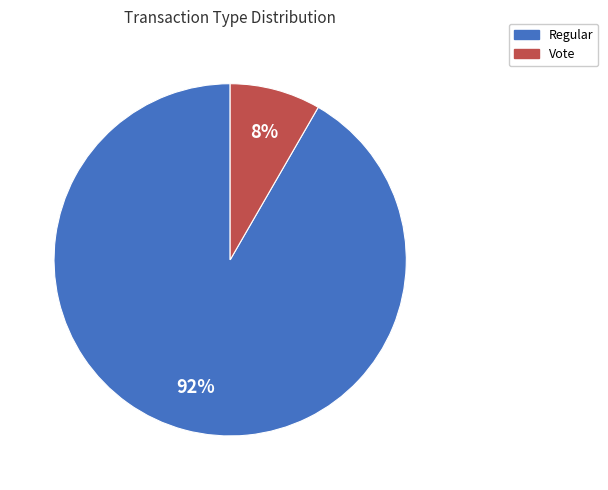

How many slices are in this pie chart?

2